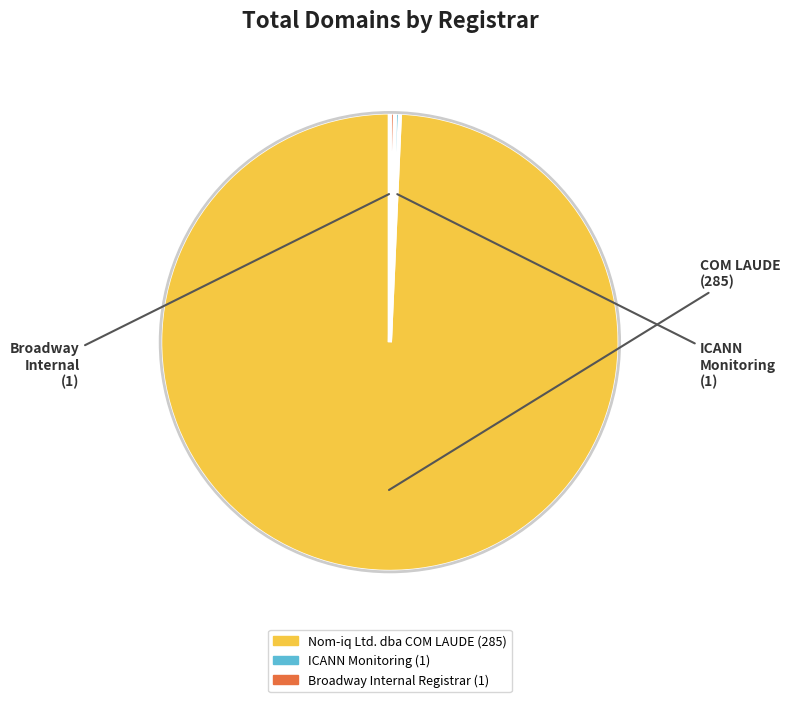

Count the number of slices in the pie.

3